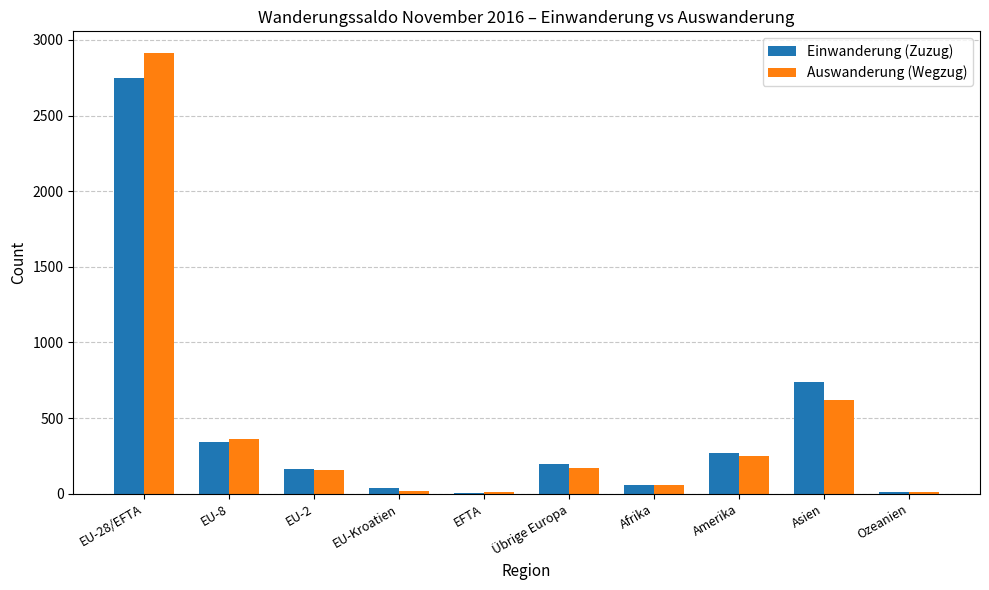

At which label is Einwanderung (Zuzug) closest to 1377?

Asien